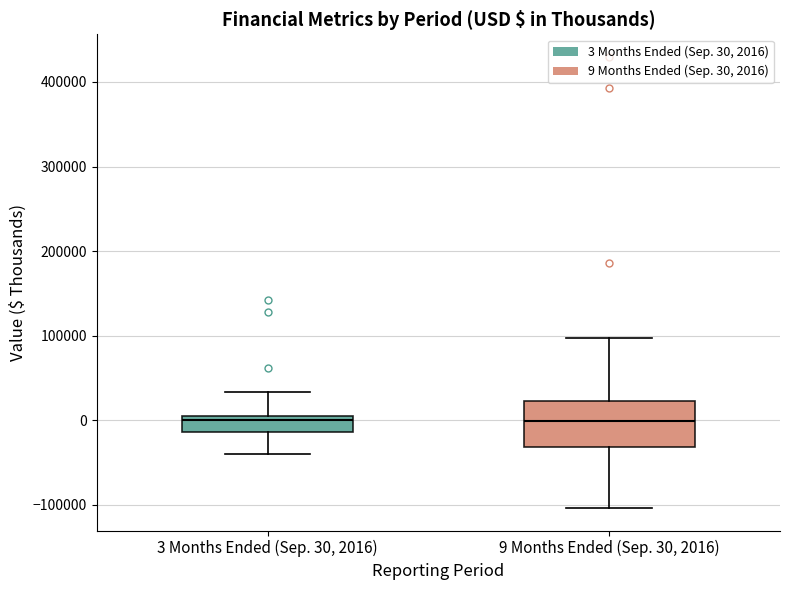

Reading left to right, read every box against the y-axis: the position of its median line, the range the box covers, and the ends of its whiskers. The values are not printed on the chart, so give them approximately, as read against the axis.

3 Months Ended (Sep. 30, 2016): median 0, box -10000 to 10000, whiskers -40000 to 30000
9 Months Ended (Sep. 30, 2016): median 0, box -30000 to 20000, whiskers -100000 to 100000